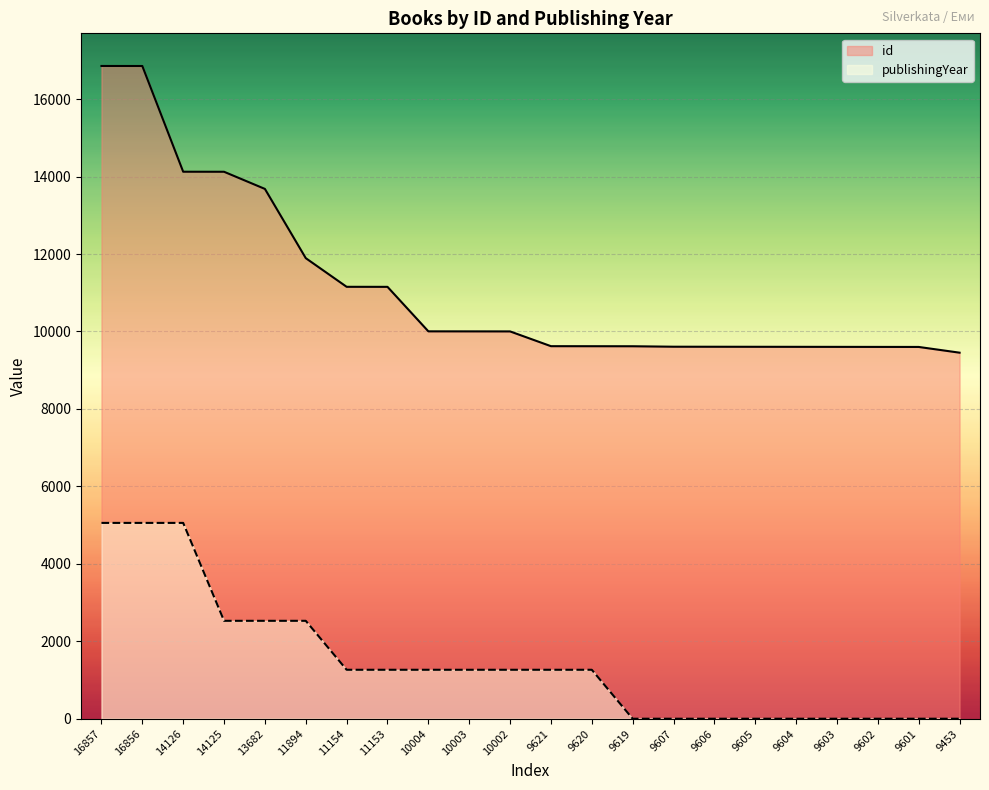

True or false: publishingYear and id intersect in this chart.

False